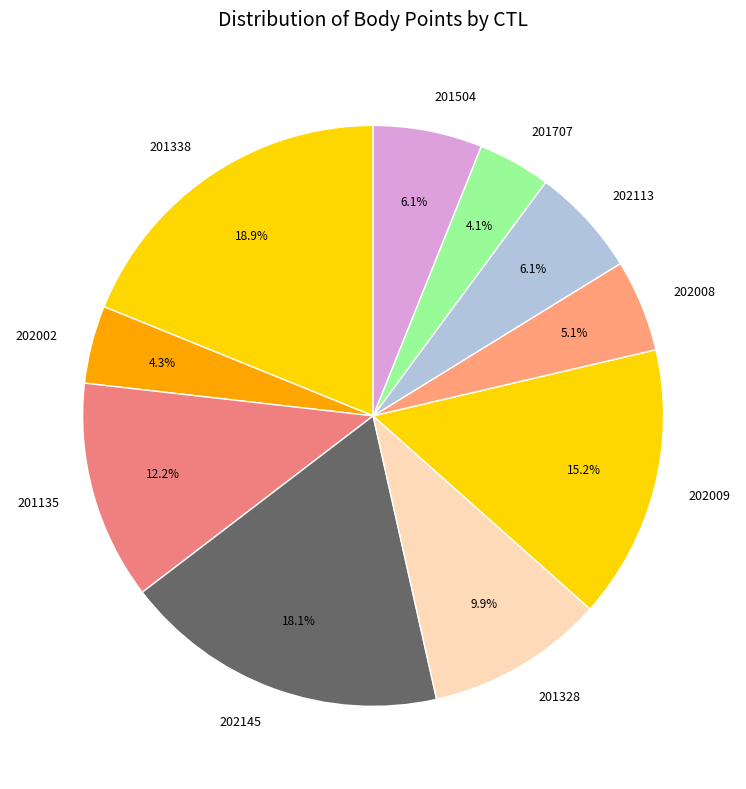

Count the number of slices in the pie.

10